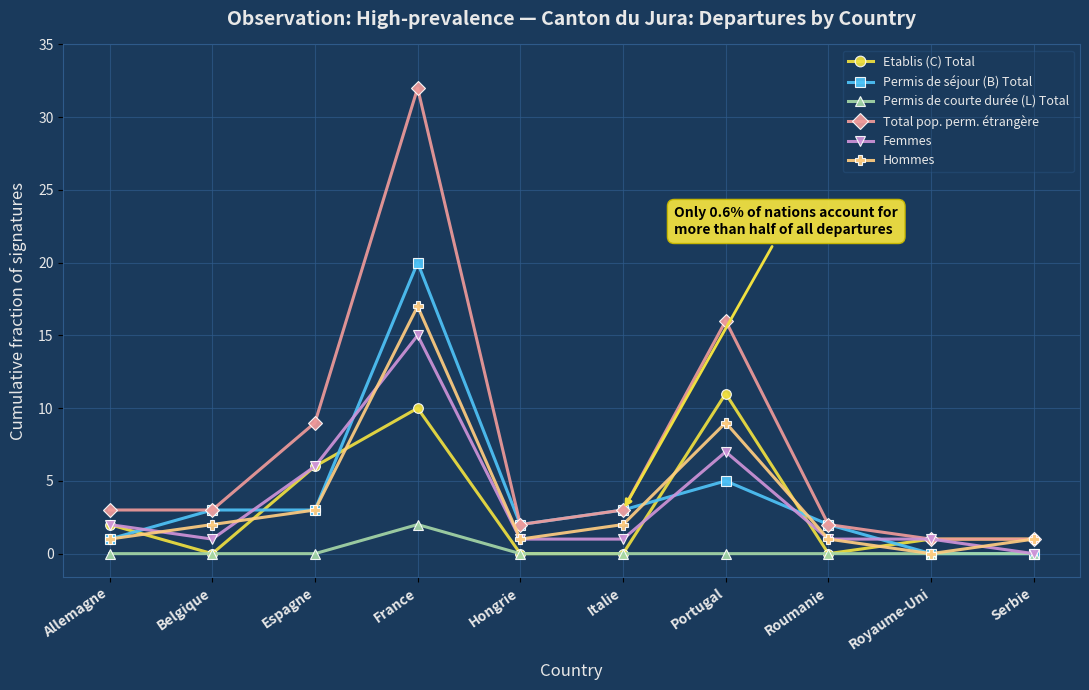

Which series has the largest total across all categories?

Total pop. perm. étrangère